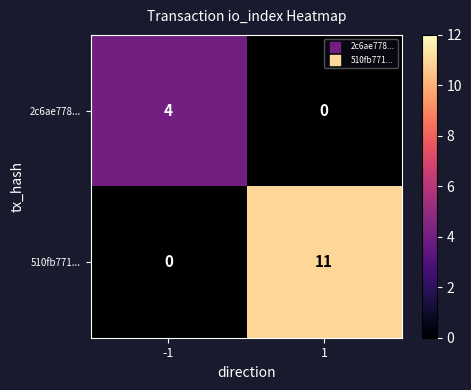

True or false: 510fb771... has a value of -6 at -1.

False